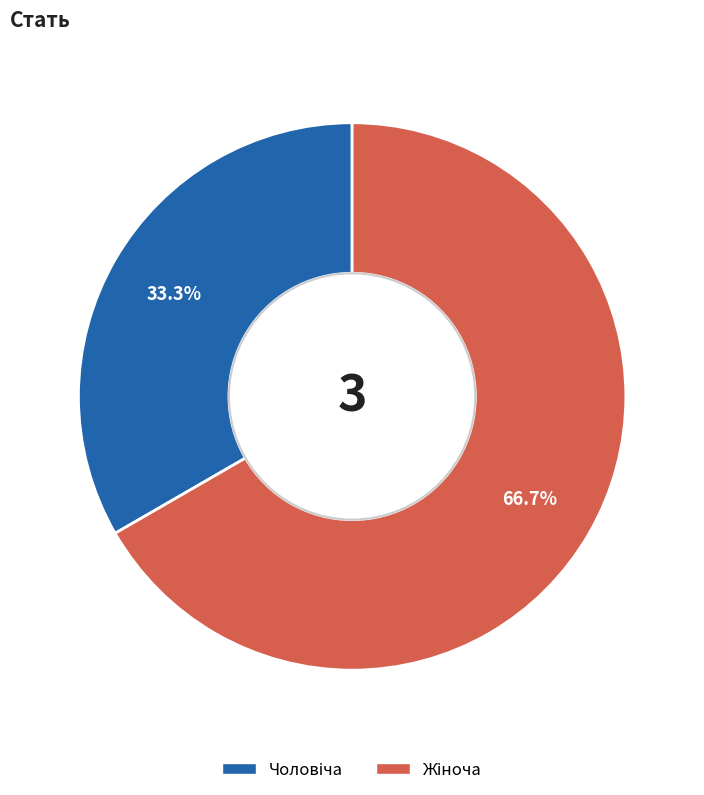

Count the number of slices in the pie.

2